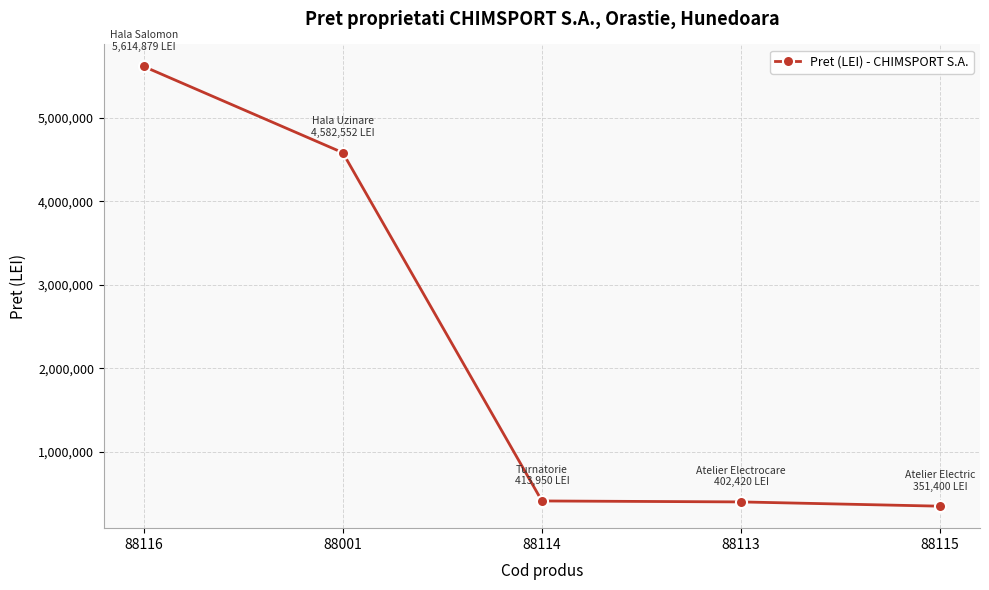

What is the value of the 4th point from the left?

402420